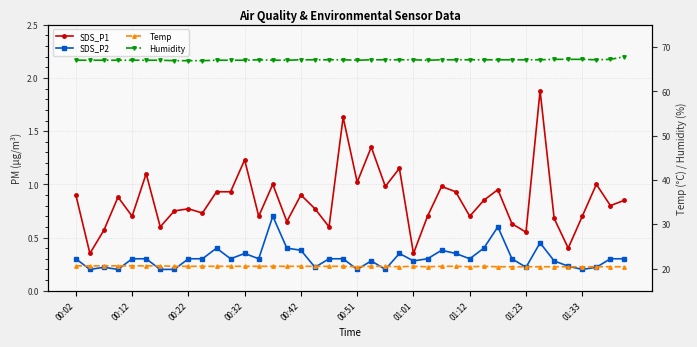

The value of SDS_P2 at 34 is 0.3. True or false?

True